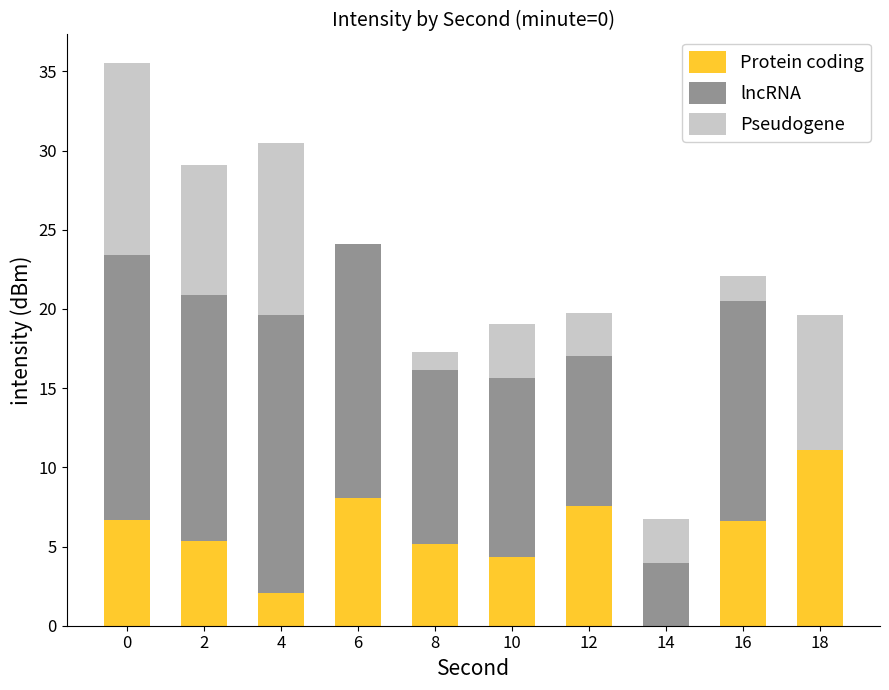

The value of Protein coding at 0 is 6.7. True or false?

True